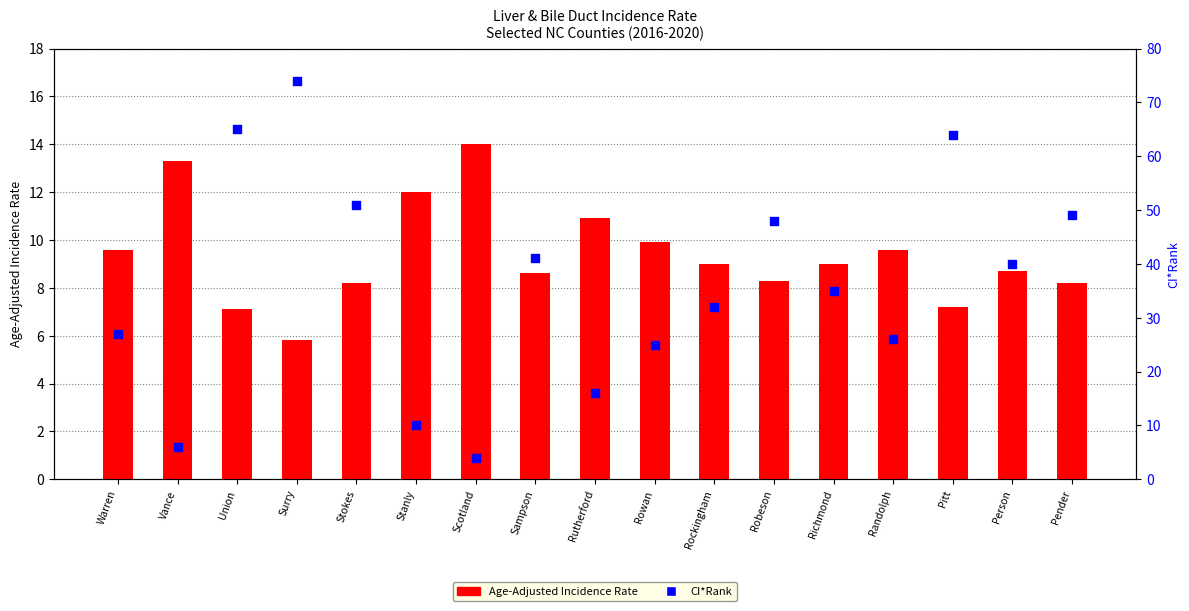

Which series has the largest total across all categories?

CI*Rank